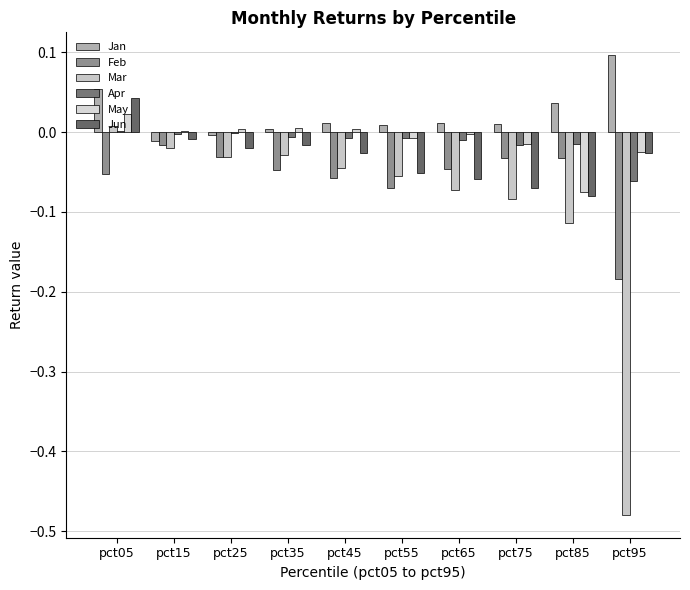

True or false: May has a value of 0.0 at pct35.

False